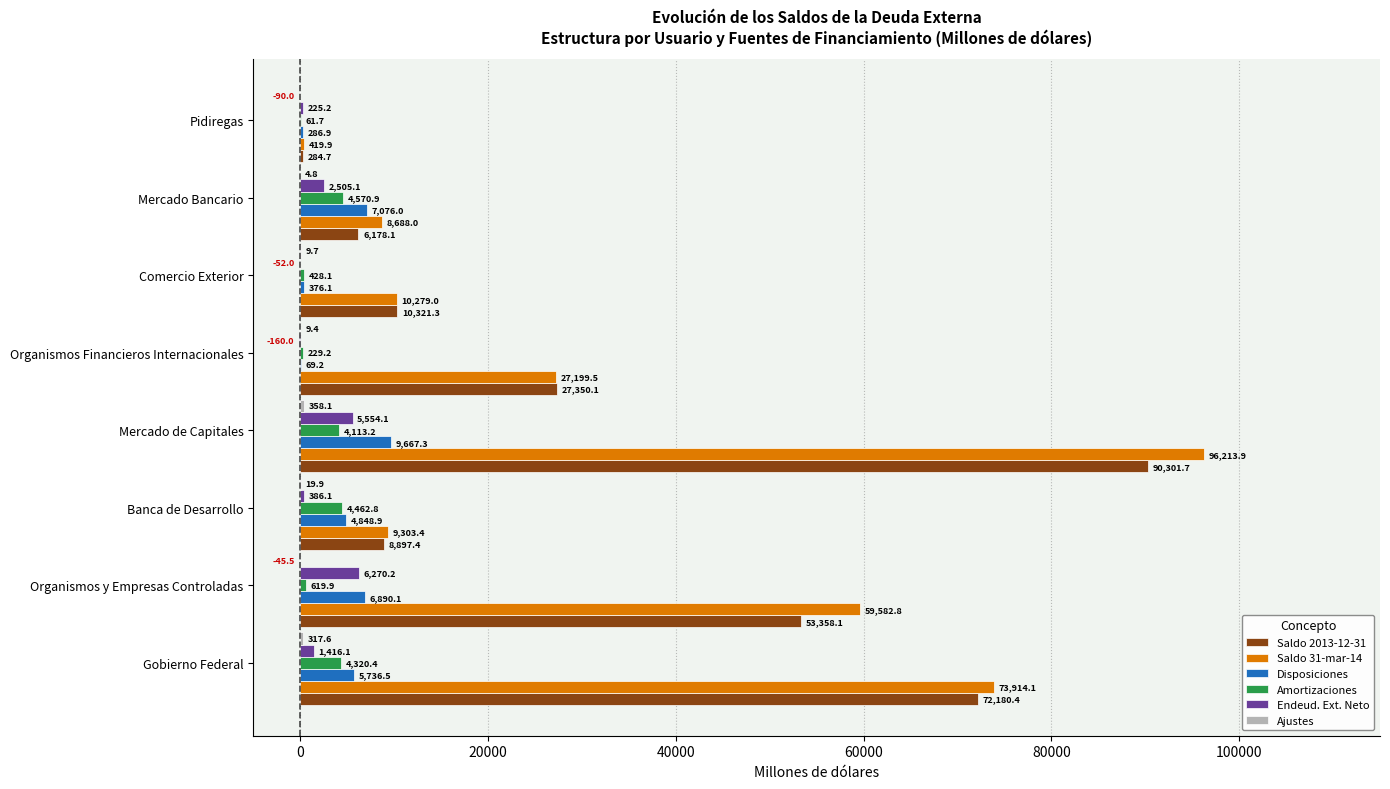

Where is Disposiciones nearest to the value 4868?

Banca de Desarrollo